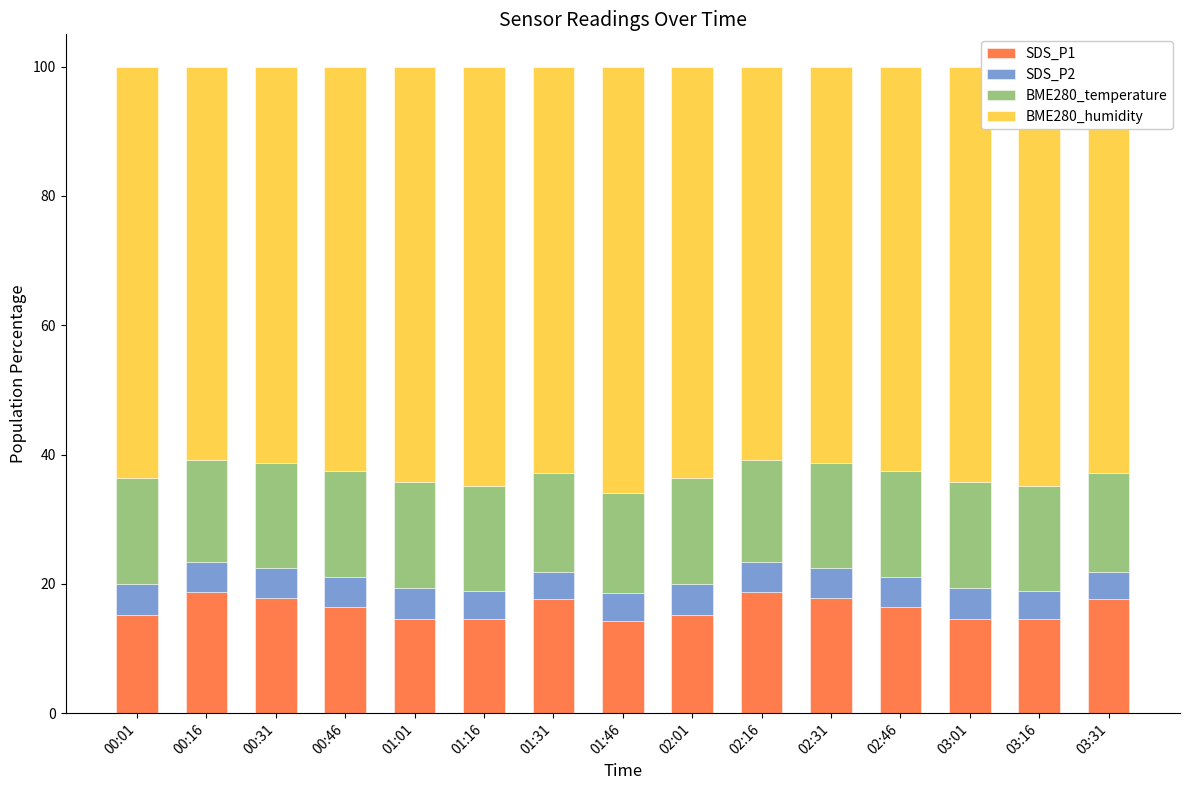

Is it true that SDS_P1 equals 25.0 at 00:16?

False